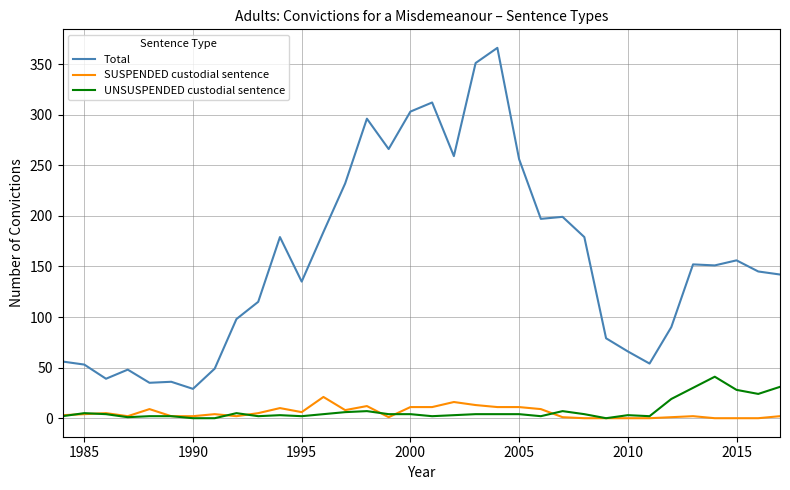

Which series has the widest spread of values?

Total